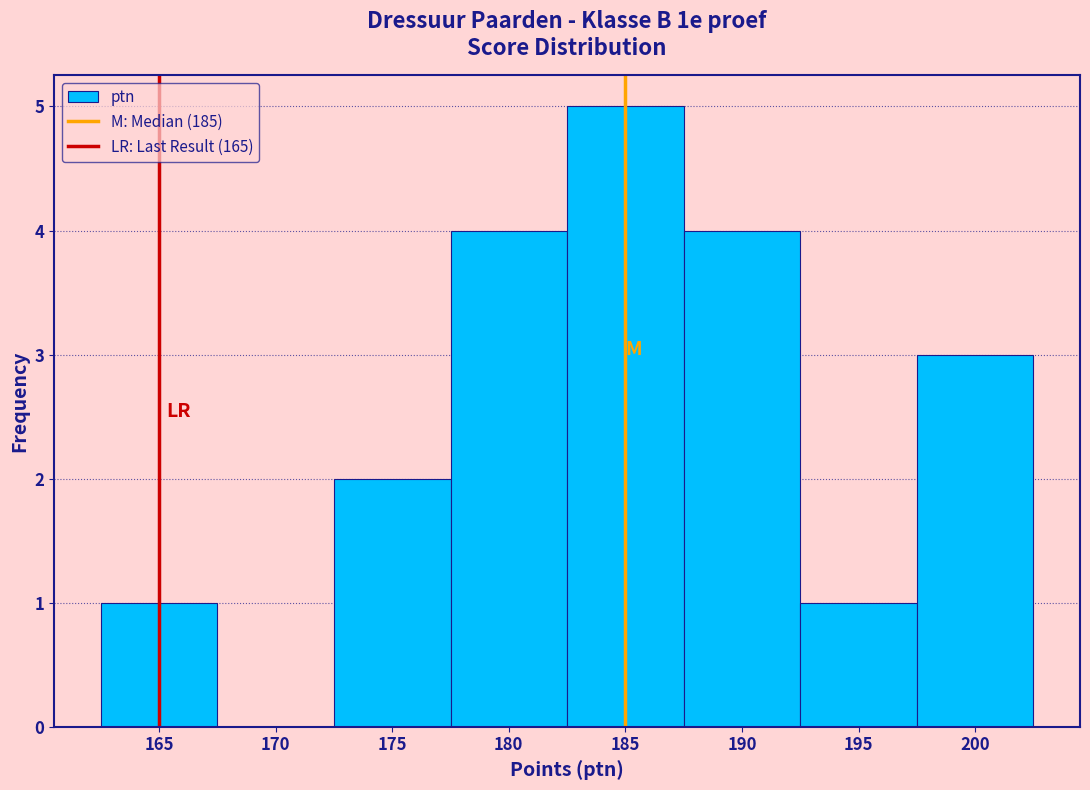

What is the height of the bar covering 197.5 to 202.5 on the x-axis? The values are not printed on the chart, so give them approximately, as read against the axis.

3